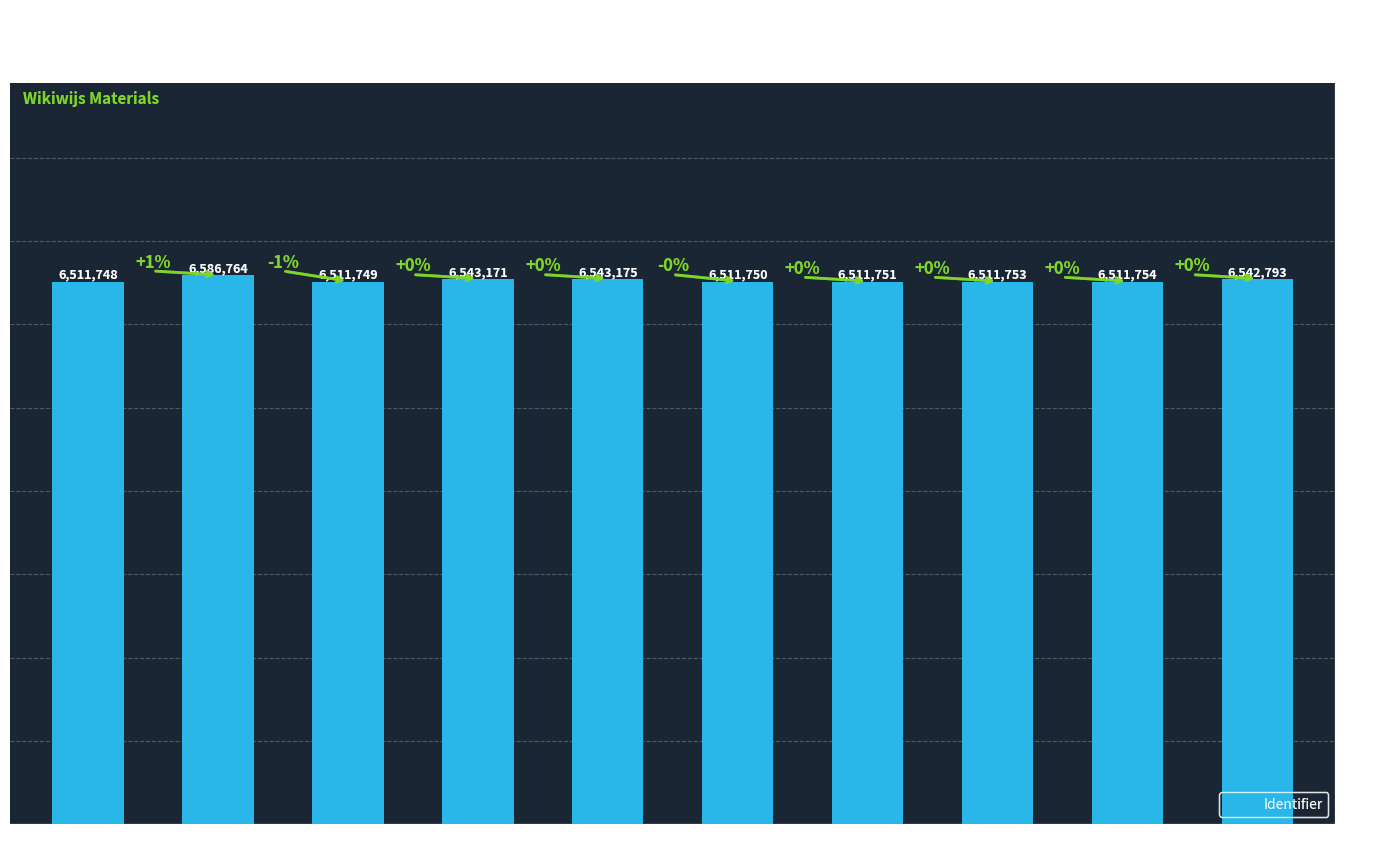

Are the bars grouped side by side (vs. stacked)?

No